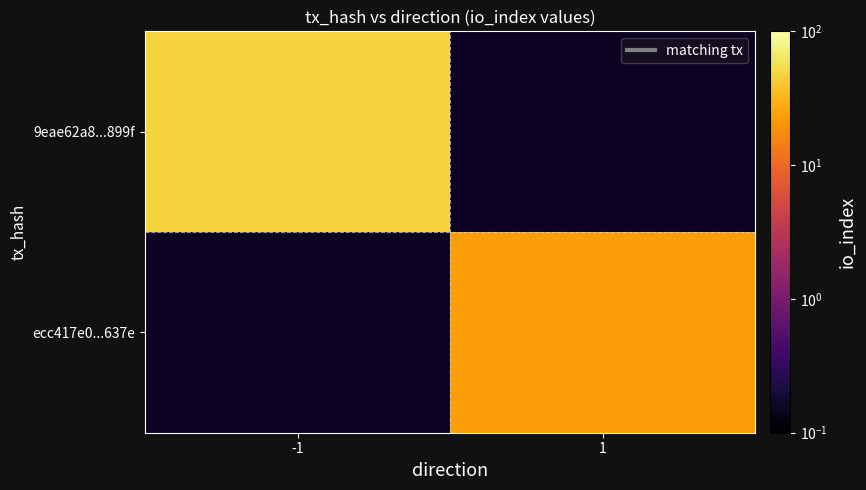

The value of 9eae62a8...899f at -1 is 30.2. True or false?

False